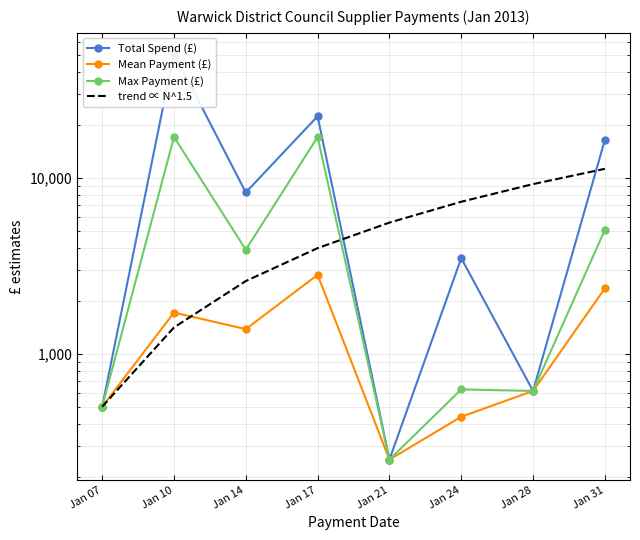

Reading left to right, list all the values displayed in this chart.

Total Spend (£): Jan 07=500.0	Jan 10=51528.6	Jan 14=8298.7	Jan 17=22547.2	Jan 21=250.0	Jan 24=3507.4	Jan 28=614.9	Jan 31=16529.9
Mean Payment (£): Jan 07=500.0	Jan 10=1717.6	Jan 14=1383.1	Jan 17=2818.4	Jan 21=250.0	Jan 24=438.4	Jan 28=614.9	Jan 31=2361.4
Max Payment (£): Jan 07=500.0	Jan 10=17173.7	Jan 14=3919.0	Jan 17=17173.7	Jan 21=250.0	Jan 24=627.5	Jan 28=614.9	Jan 31=5080.7
trend ∝ N^1.5: Jan 07=500.0	Jan 10=1414.2	Jan 14=2598.1	Jan 17=4000.0	Jan 21=5590.2	Jan 24=7348.5	Jan 28=9260.1	Jan 31=11313.7